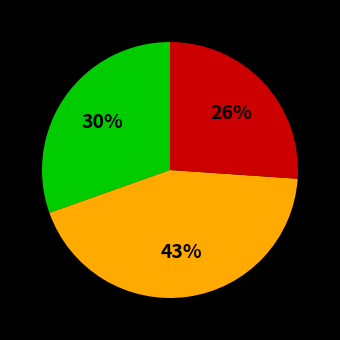

To the nearest percent, what is the difference between the largest and smallest slice percentages?

17%